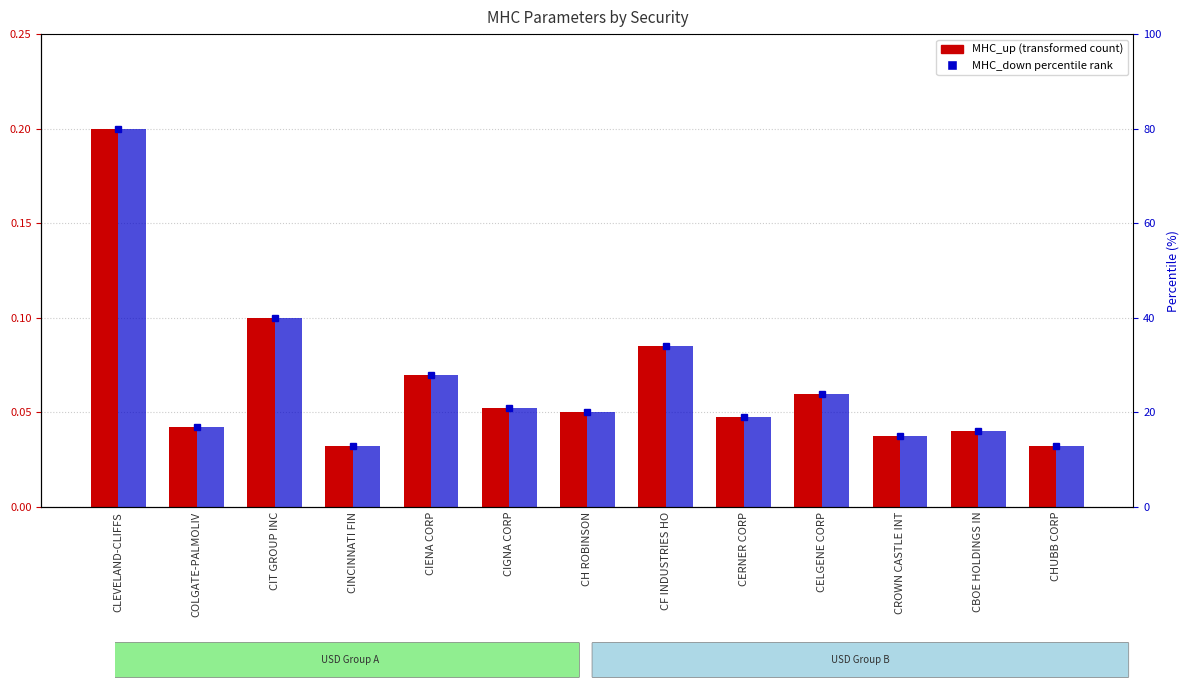

Where is MHC_up nearest to the value 0?

CINCINNATI FIN